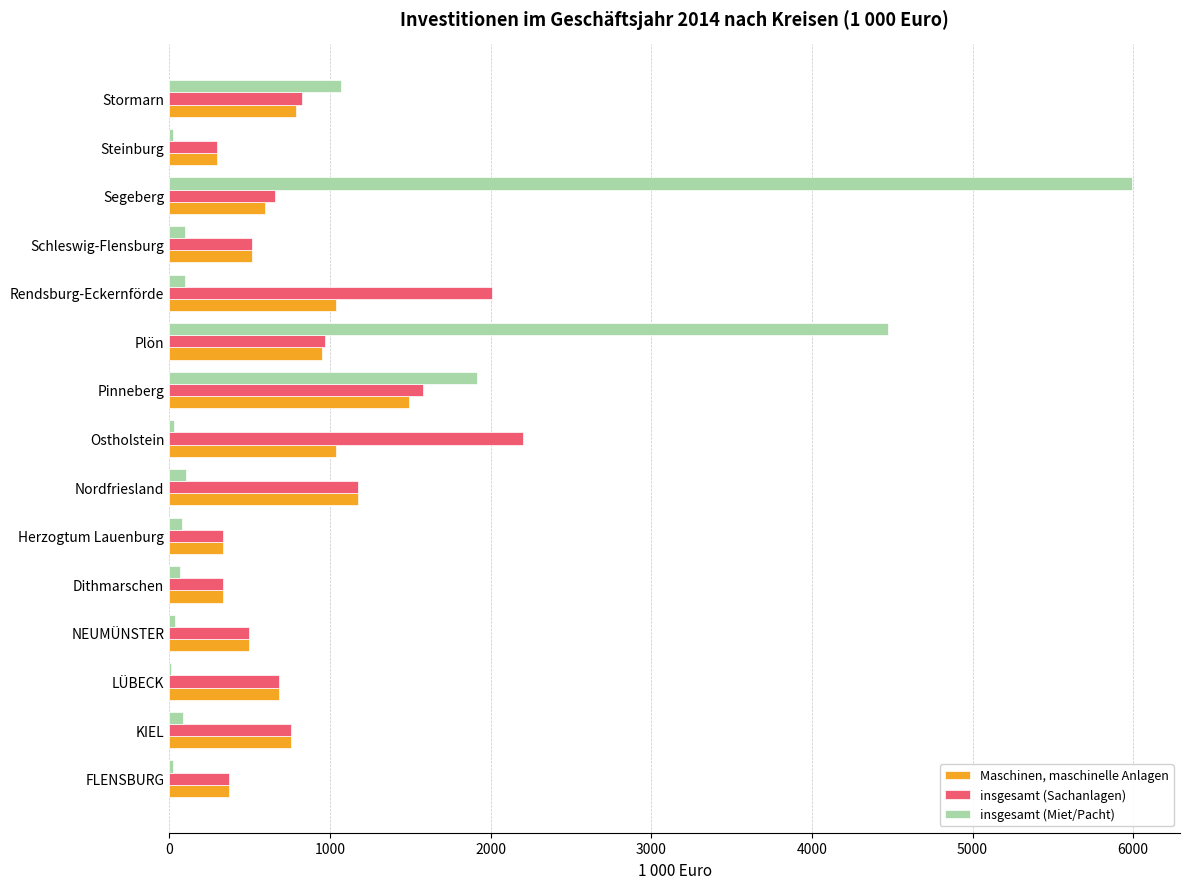

What is the average value of the insgesamt (Sachanlagen) series?

881